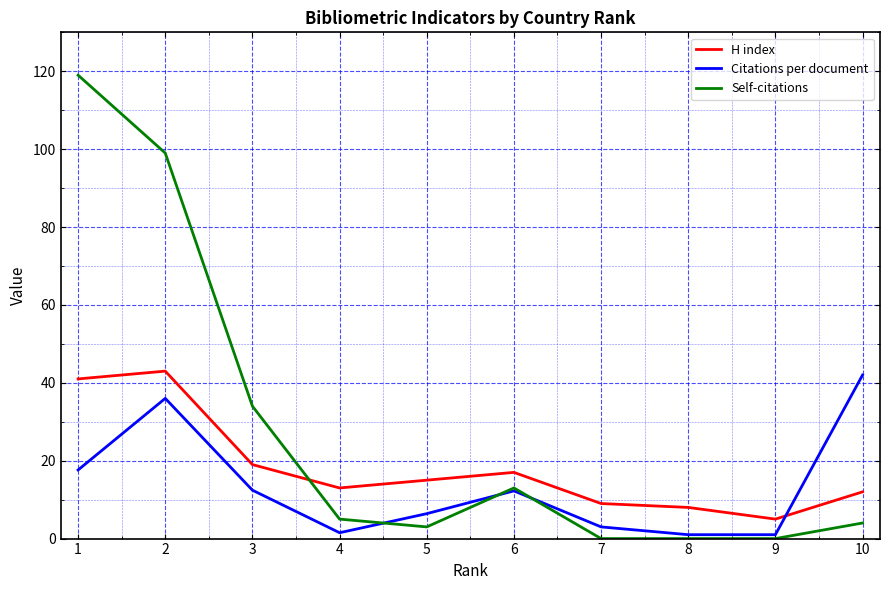

Which series ends up on top after the final intersection of Self-citations and H index?

H index